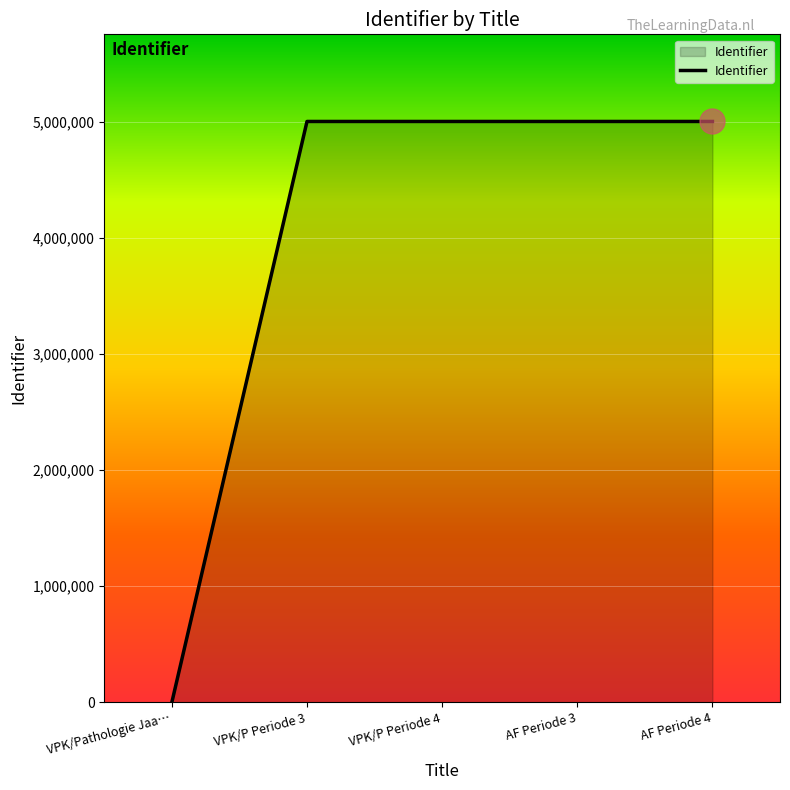

At which category does the chart reach its minimum across all series?

VPK/Pathologie Jaa…